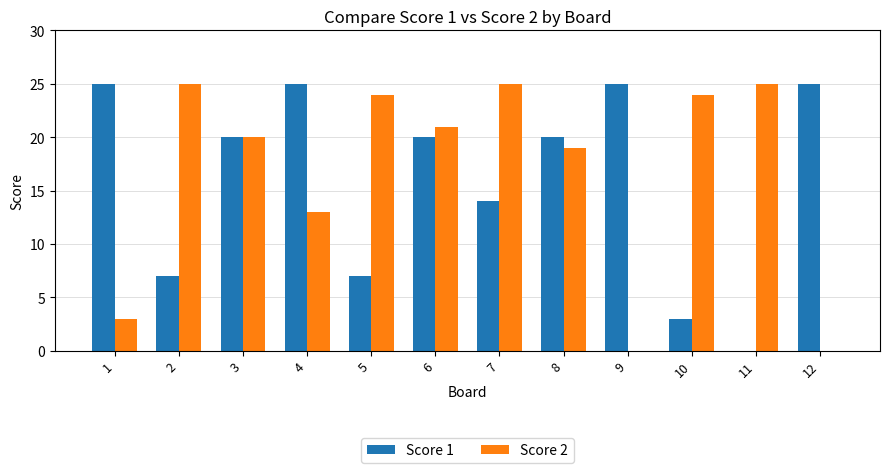

What is the spread (max minus min) of values at 4?

12